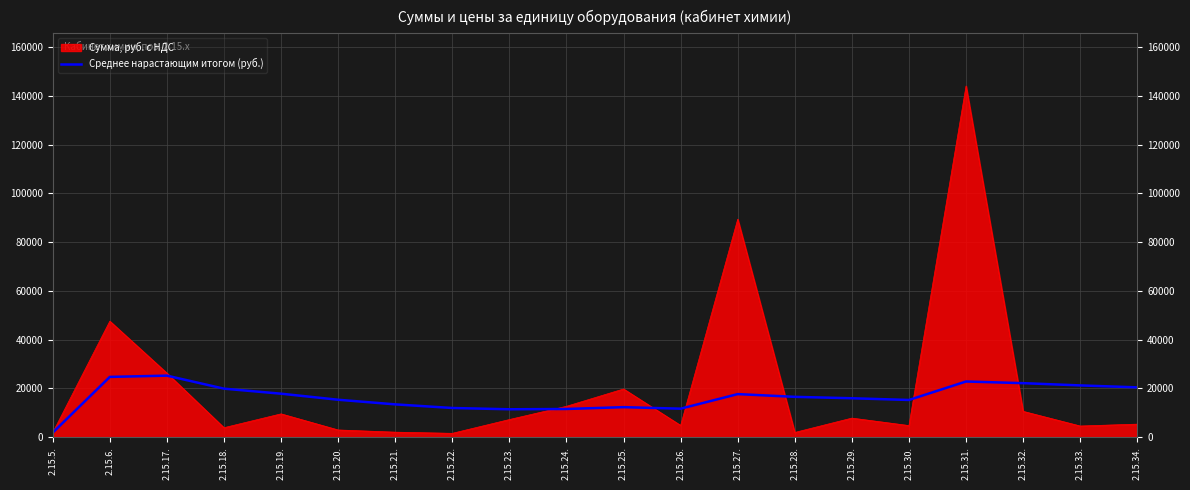

At which category is the sum across all series the highest?

2.15.31.